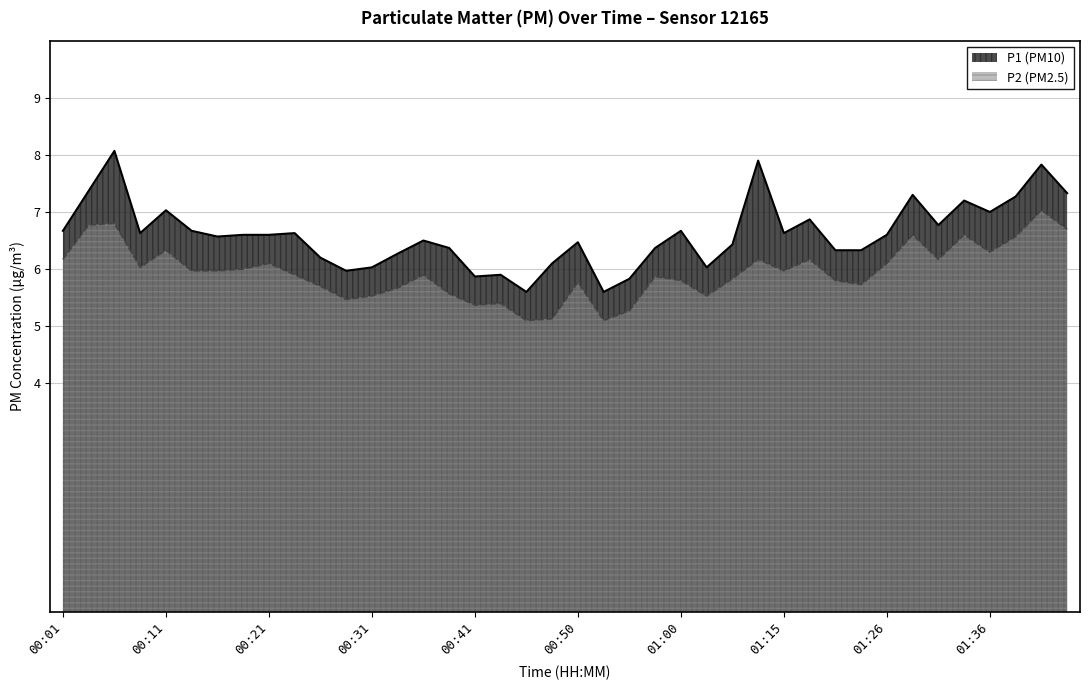

Rank the categories by P1 value from lowest to highest.

00:46, 00:53, 00:55, 00:41, 00:43, 00:29, 00:31, 01:03, 00:48, 00:26, 00:33, 01:20, 01:23, 00:38, 00:58, 01:05, 00:50, 00:36, 00:16, 00:19, 00:21, 01:26, 00:09, 00:24, 01:15, 00:01, 00:14, 01:00, 01:31, 01:18, 01:36, 00:11, 01:34, 01:39, 01:28, 01:44, 00:04, 01:41, 01:13, 00:06